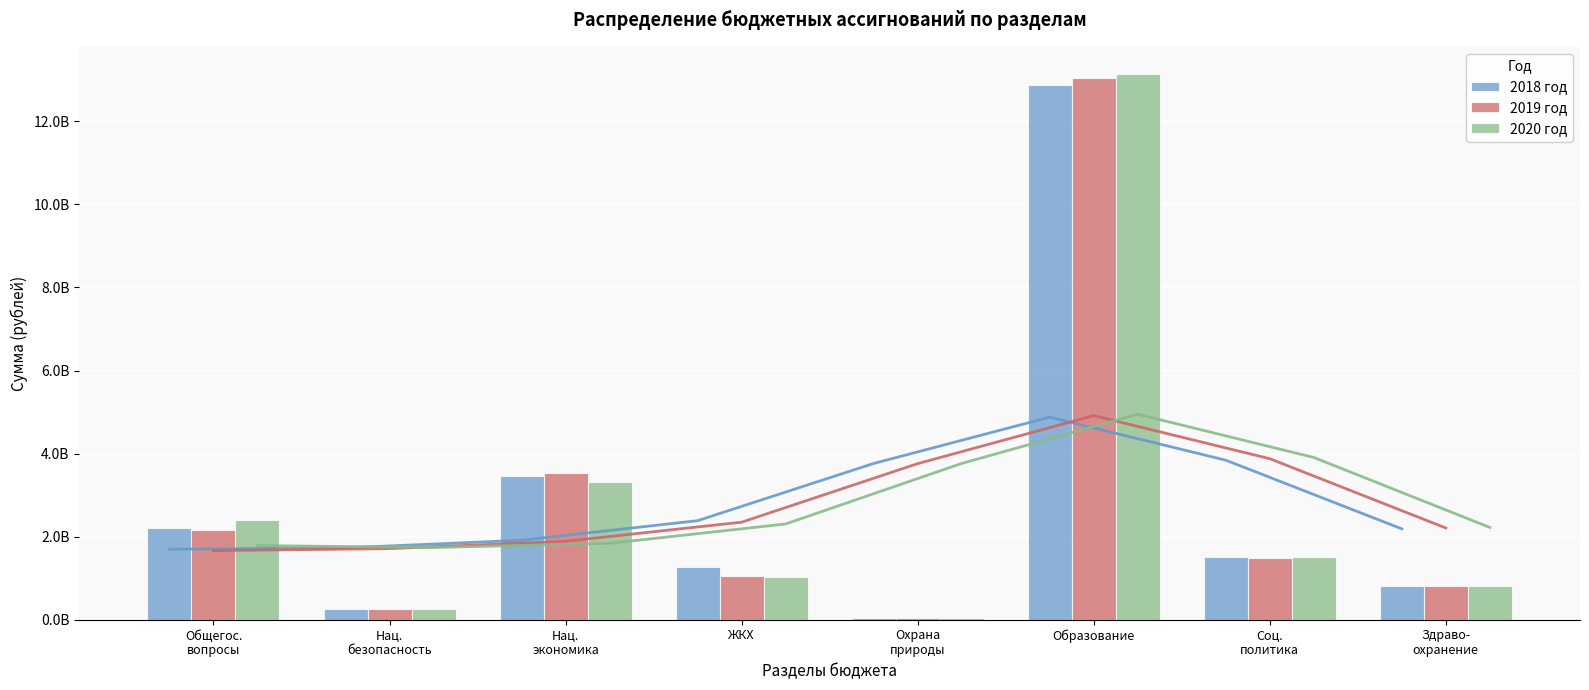

What is the difference between the maximum and minimum values in the 2018 год series?

12837560303.9